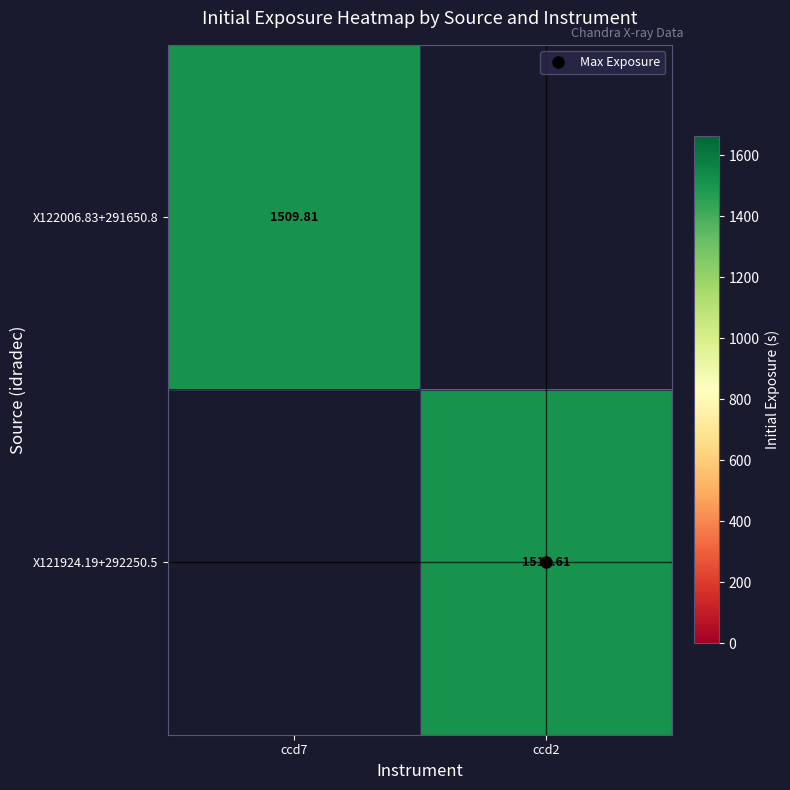

True or false: X122006.83+291650.8 has a value of 1509.8 at ccd7.

True